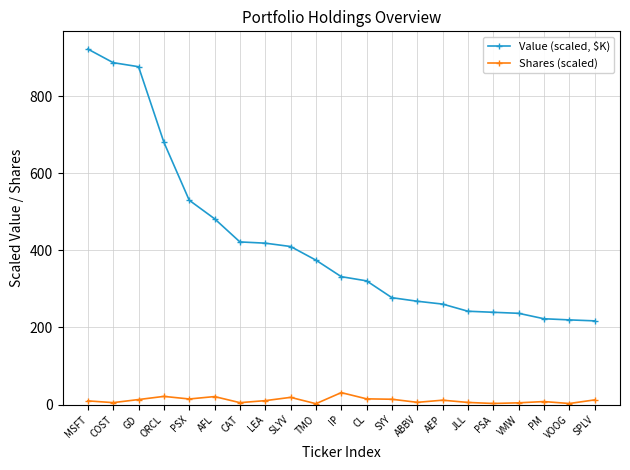

At which label does Value (scaled, $K) reach its peak?

MSFT